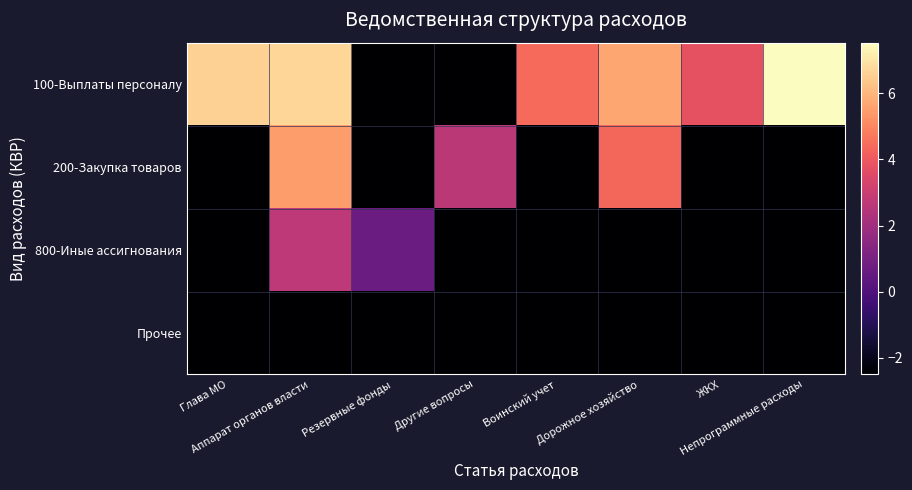

What is the greatest value displayed?

7.5